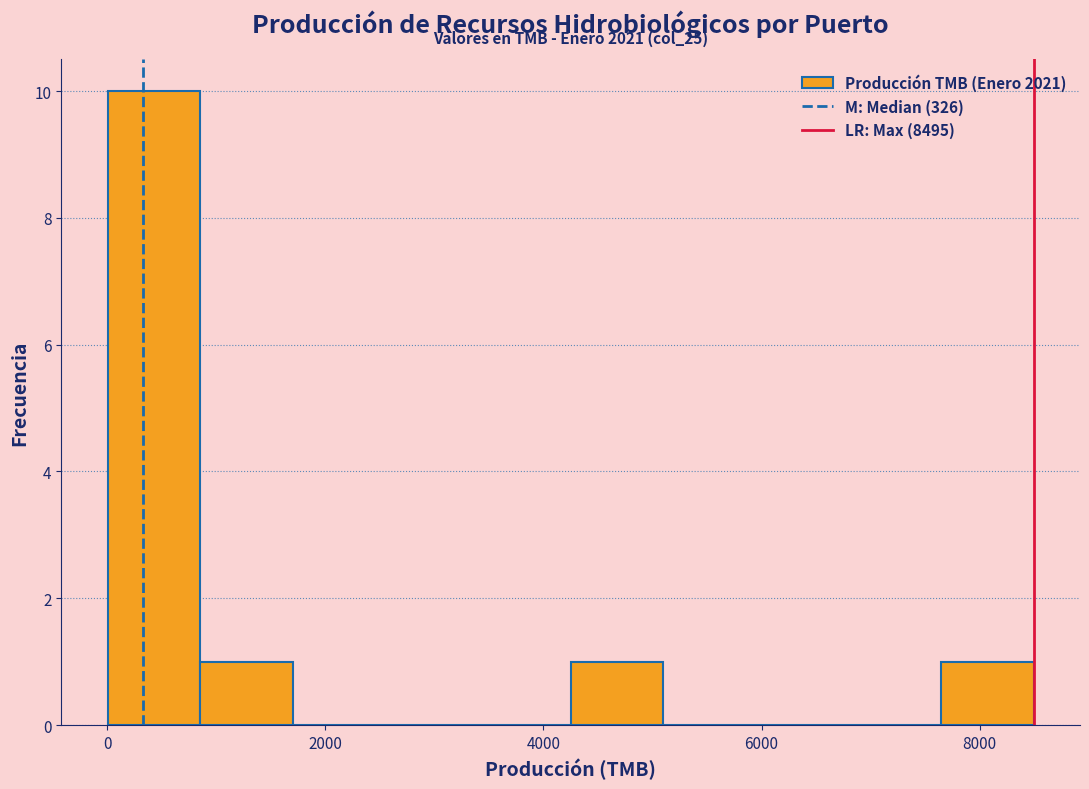

Which range on the x-axis has the tallest bar?

0 to 800